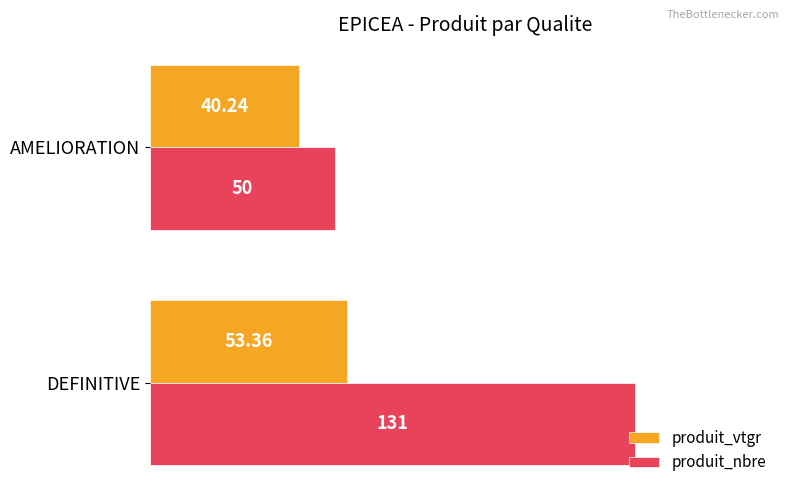

Rank the categories by produit_nbre value from lowest to highest.

AMELIORATION, DEFINITIVE